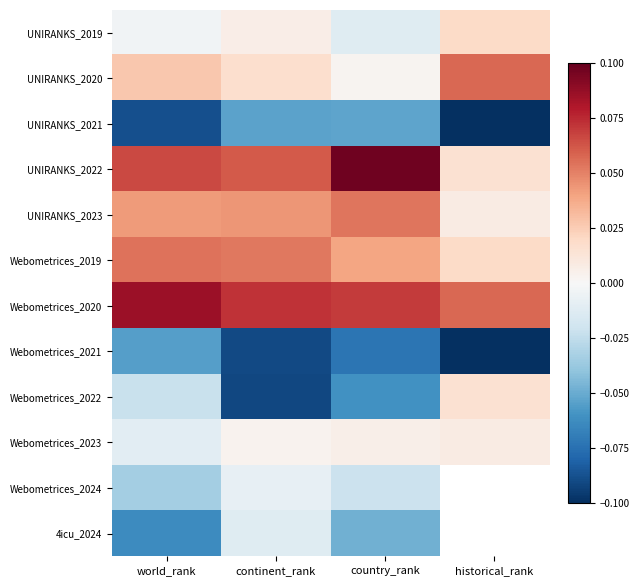

The UNIRANKS_2019 series shows -0.0 at country_rank. True or false?

False